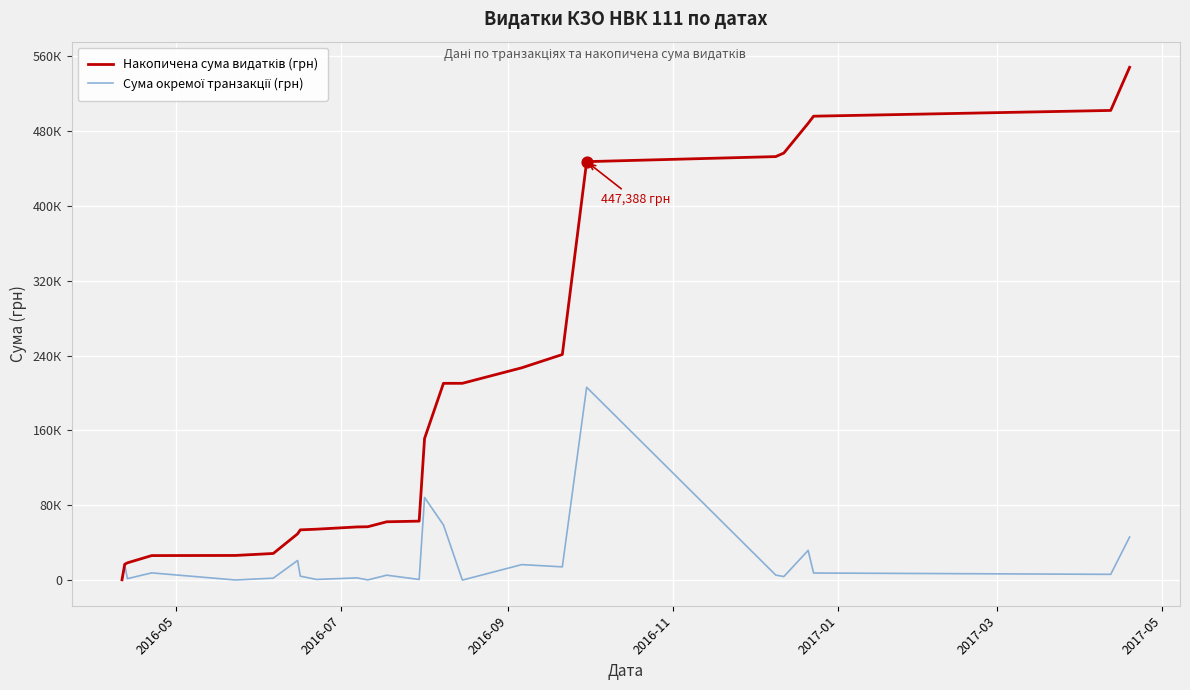

Which series has the largest total across all categories?

Накопичена сума видатків (грн)